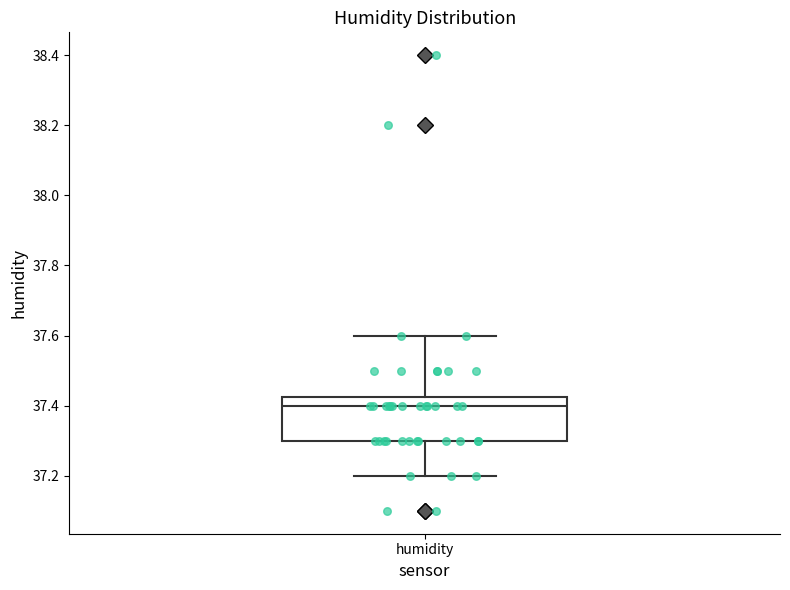

Transcribe this box plot: give where the median line is, the range the box spans, and where the two whiskers end, as read against the y-axis. The values are not printed on the chart, so give them approximately, as read against the axis.

median 37.40, box 37.30 to 37.42, whiskers 37.20 to 37.60